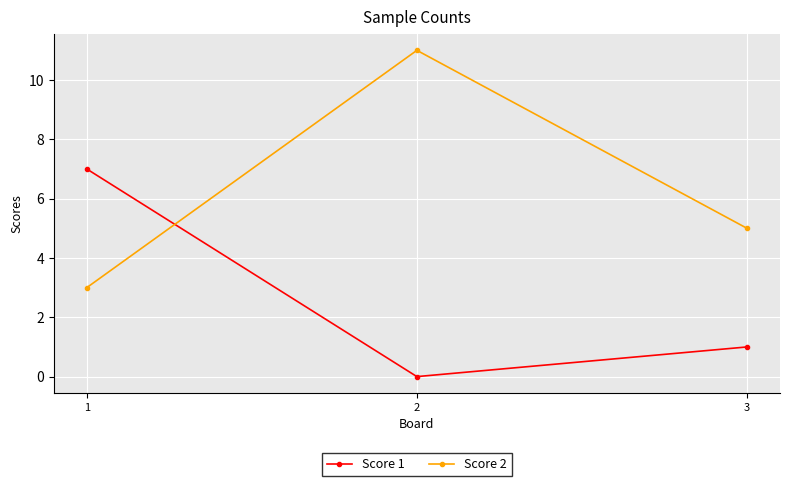

True or false: Score 2 has a value of 3 at 1.

True